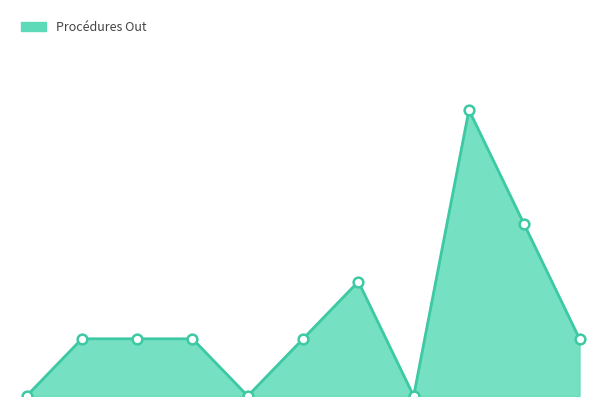

Rank the categories by value from highest to lowest.

Afghanistan, Syrie, Nigéria, Ethiopie, Gambie, Ghana, Mali, Etat inconnu, Erythrée, Guinée, Sierra Leone